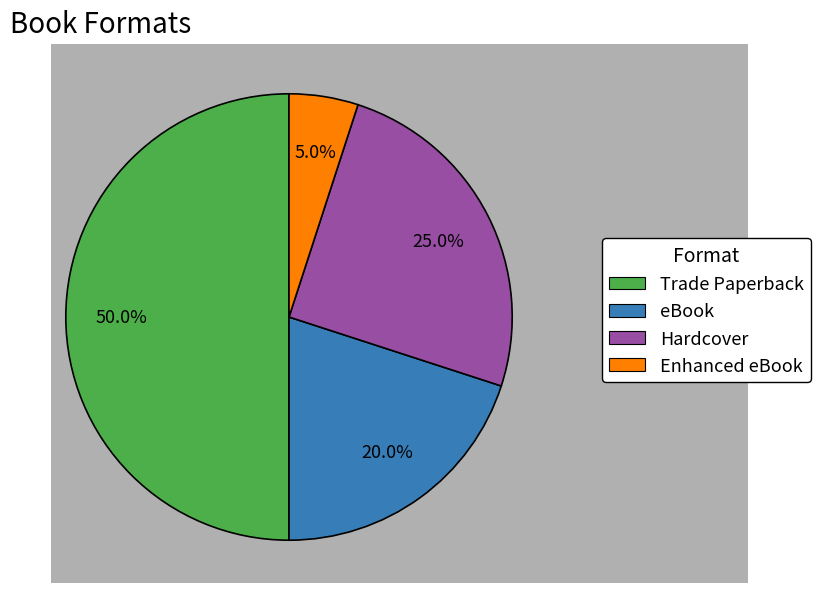

How many slices are in this pie chart?

4